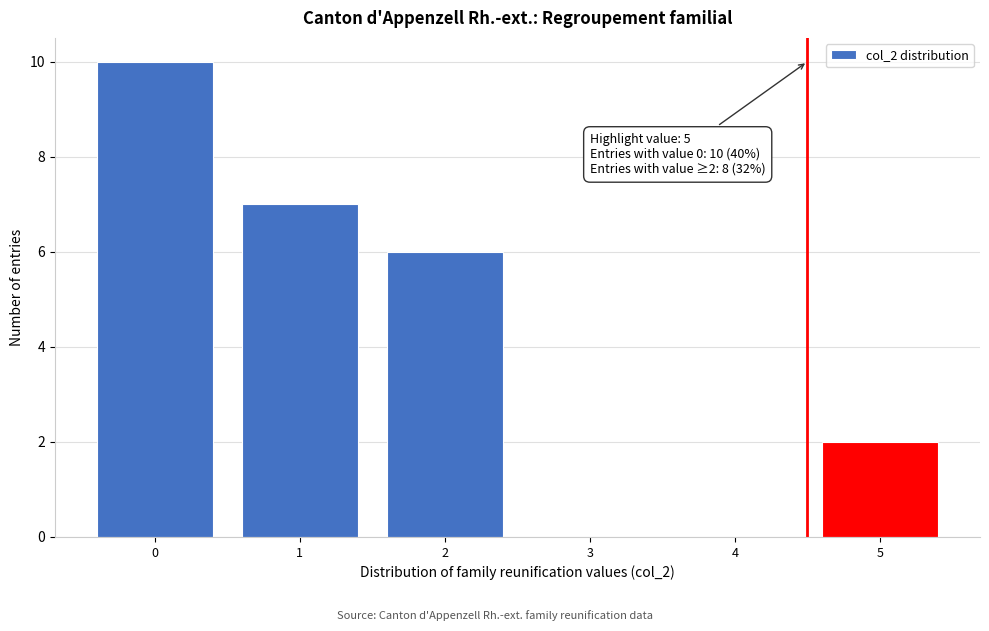

Reading left to right, list all the values displayed in this chart.

0=10	1=7	2=6	3=0	4=0	5=2